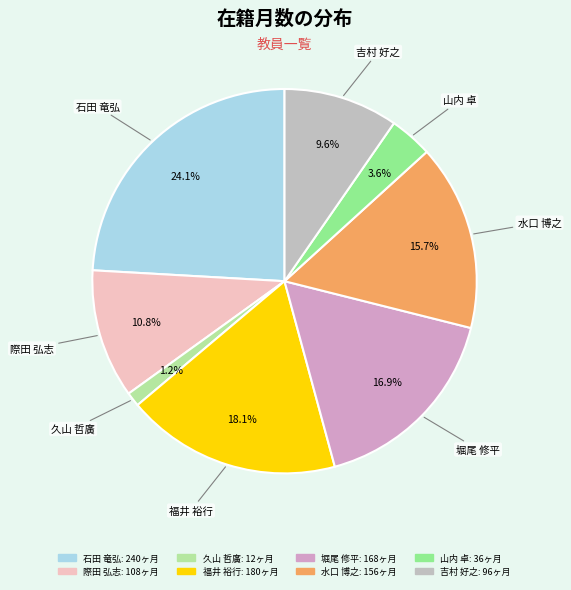

To the nearest percent, what is the combined percentage of 吉村 好之 and 久山 哲廣?

11%